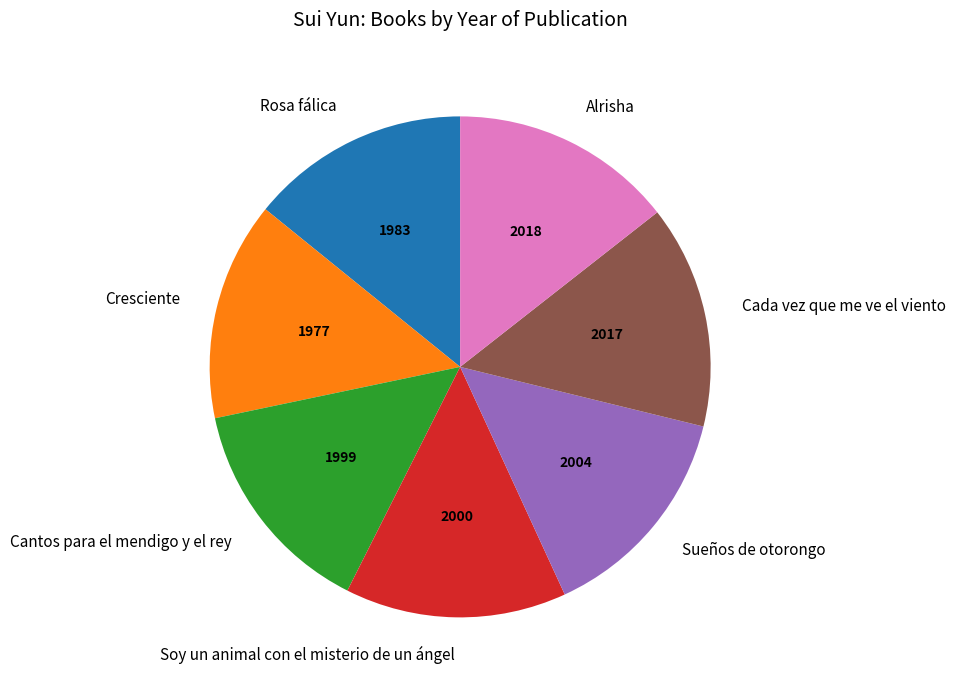

How many segments does this pie chart have?

7